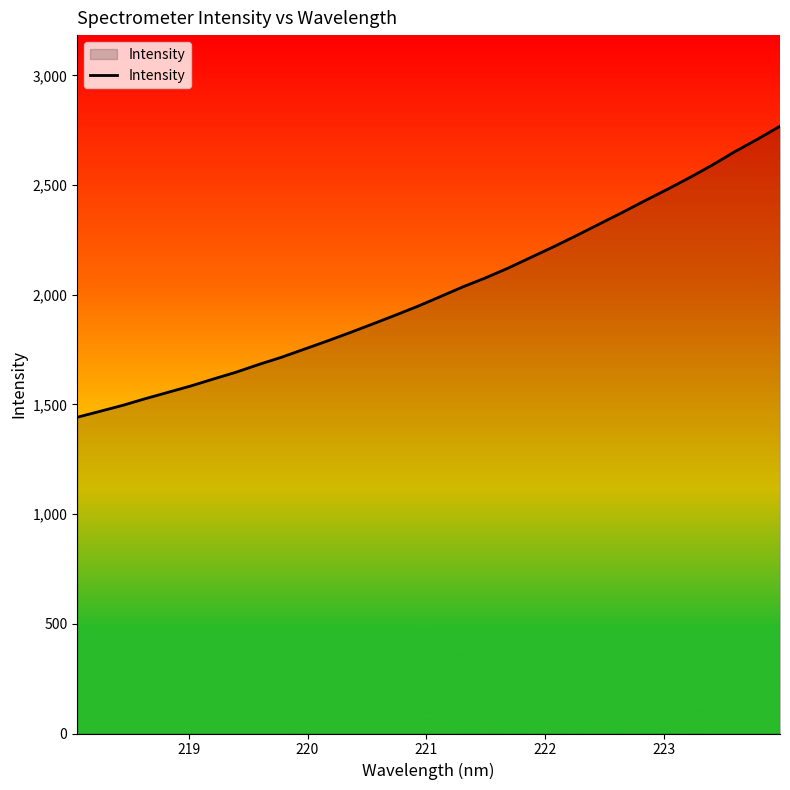

What is the difference between the maximum and minimum values?

1326.9